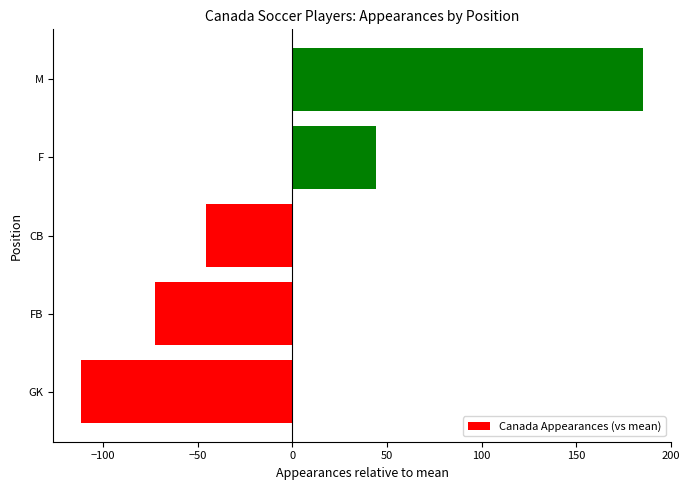

What is the difference between the values at FB and F?

117.0